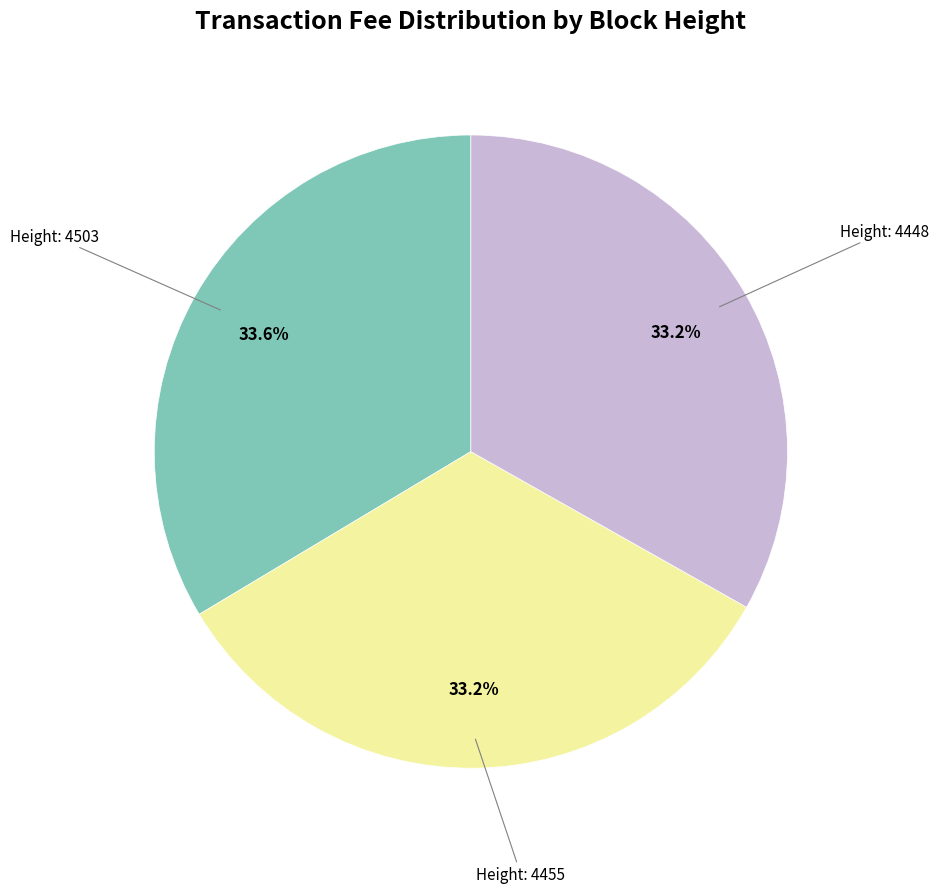

Is there a majority slice in this chart?

No